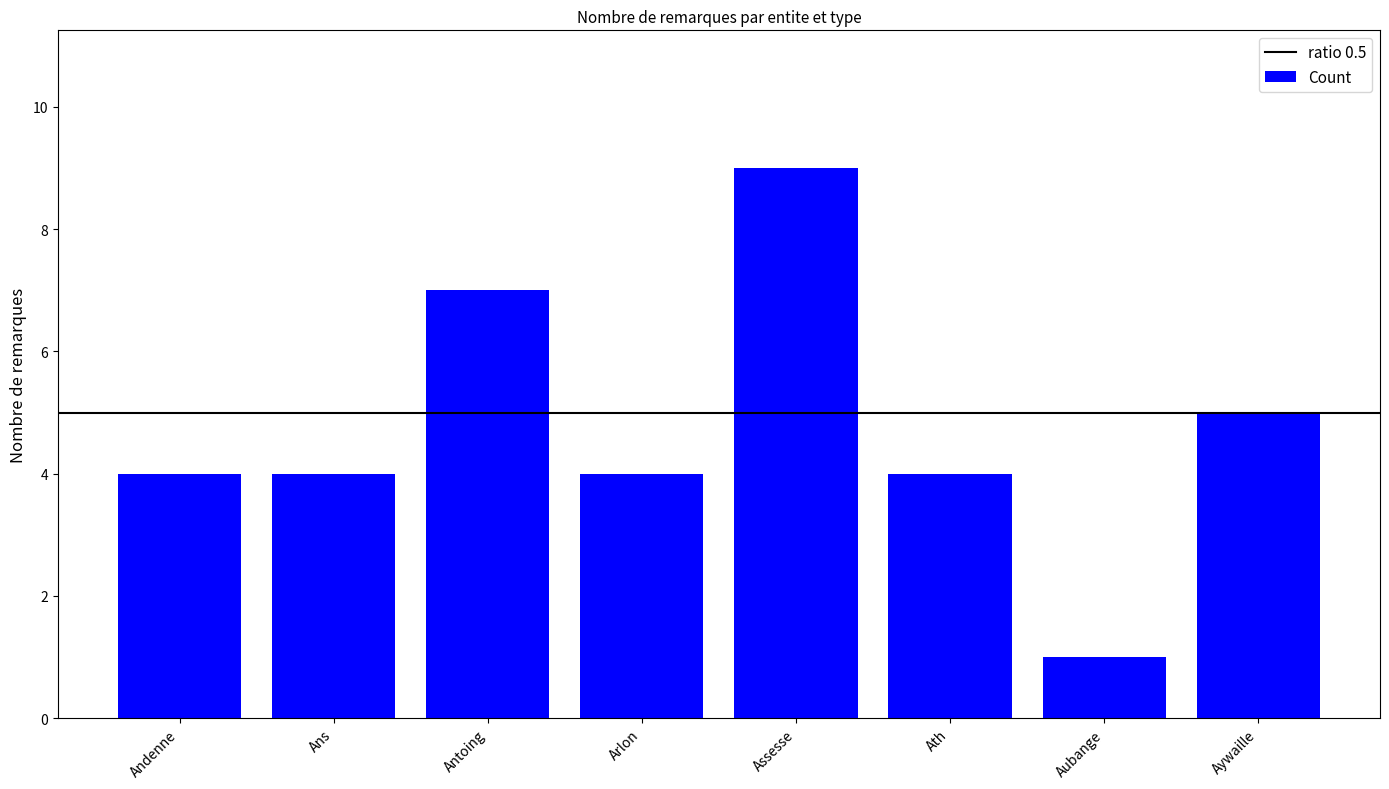

Reading left to right, extract all data points from this chart.

Andenne=4	Ans=4	Antoing=7	Arlon=4	Assesse=9	Ath=4	Aubange=1	Aywaille=5